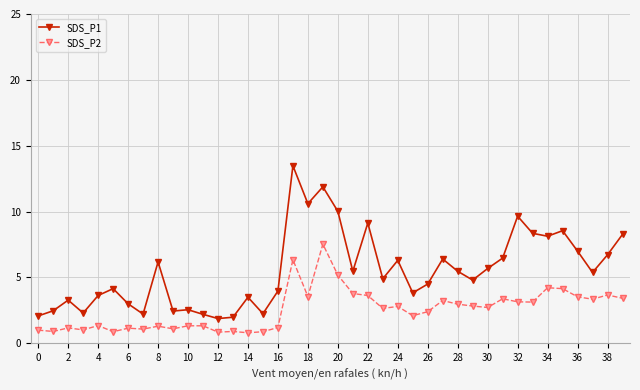

Is this an area chart (filled region under the line)?

No